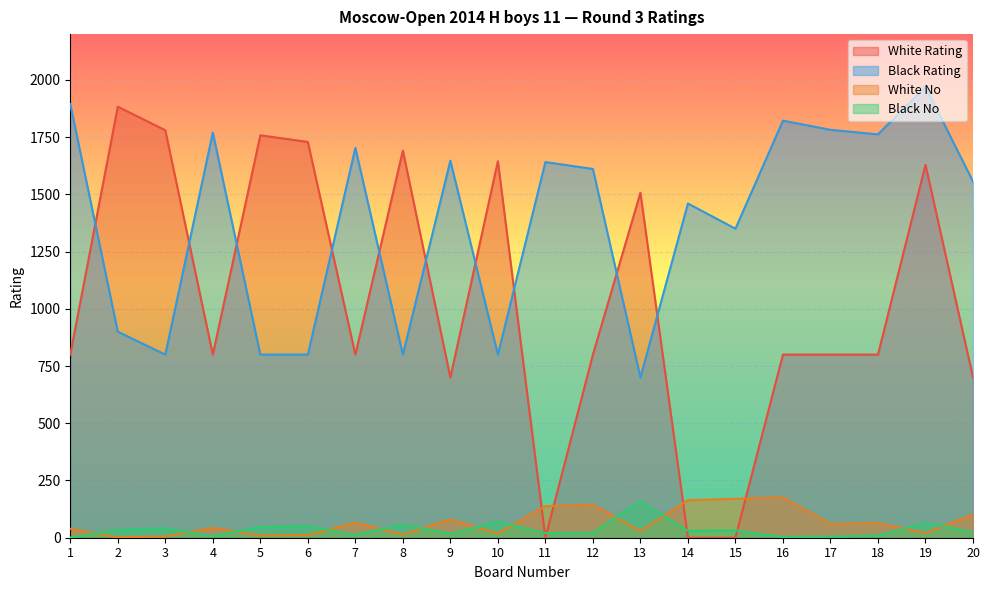

What is the difference between the maximum and minimum values in the Black Rating series?

1270